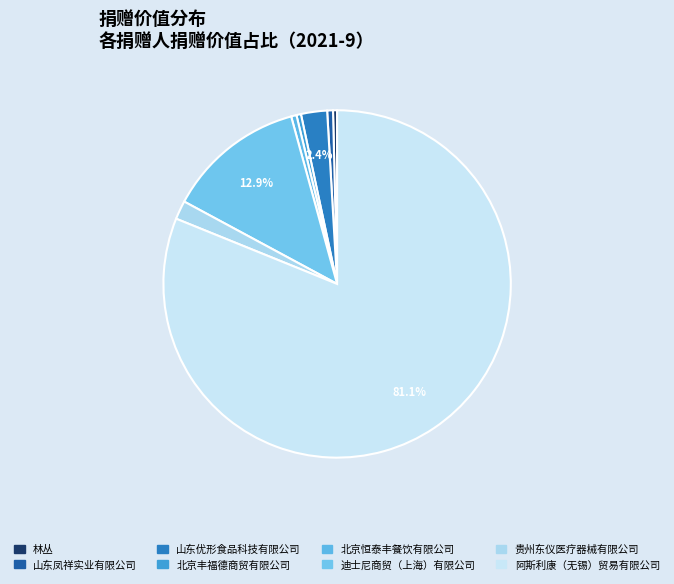

What is the largest slice in the pie chart?

阿斯利康（无锡）贸易有限公司